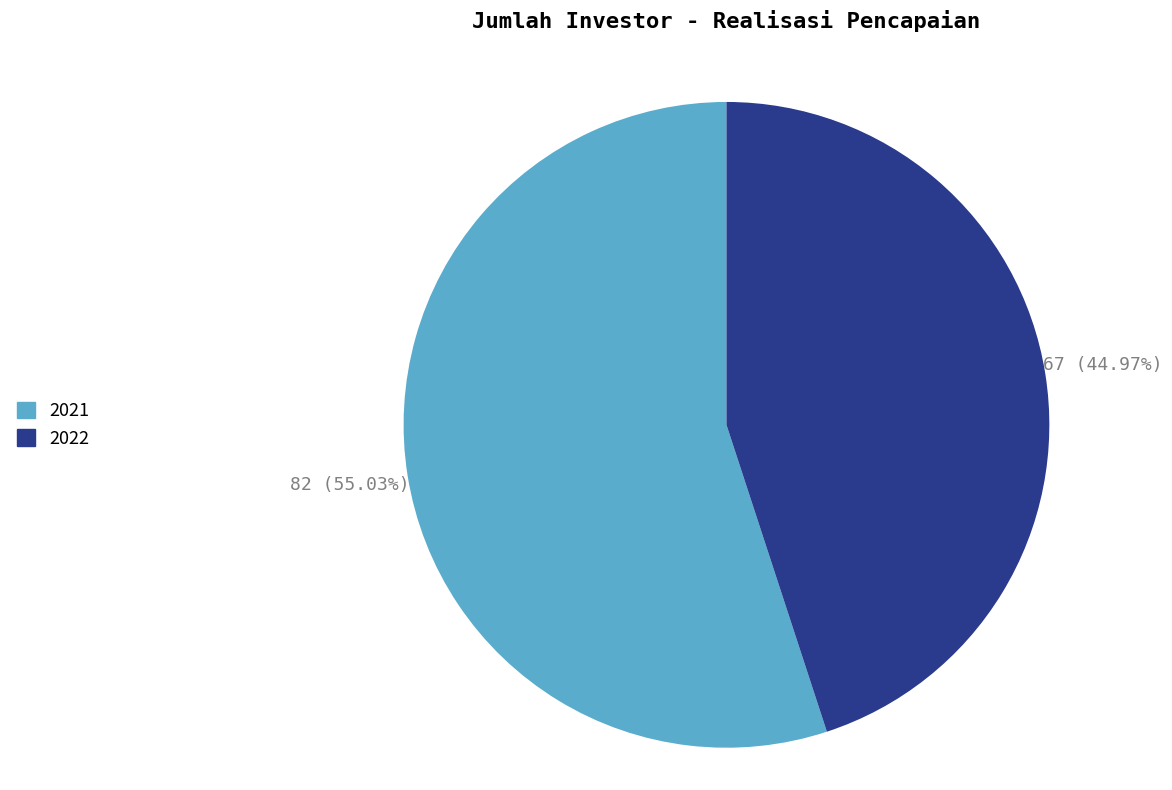

Is it true that 2022 is 45% of the pie?

True